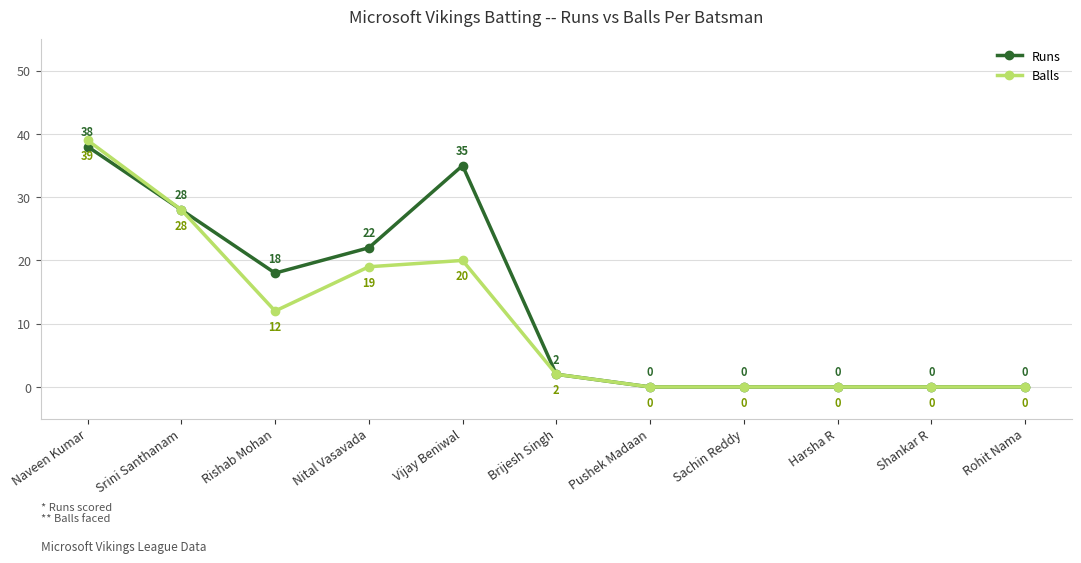

What are all the series names shown in the legend?

Runs, Balls